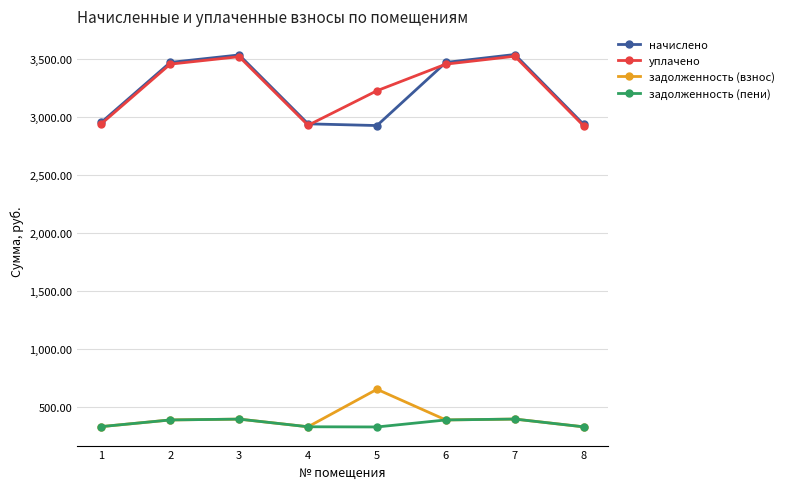

True or false: задолженность (взнос) and начислено cross at least once.

False